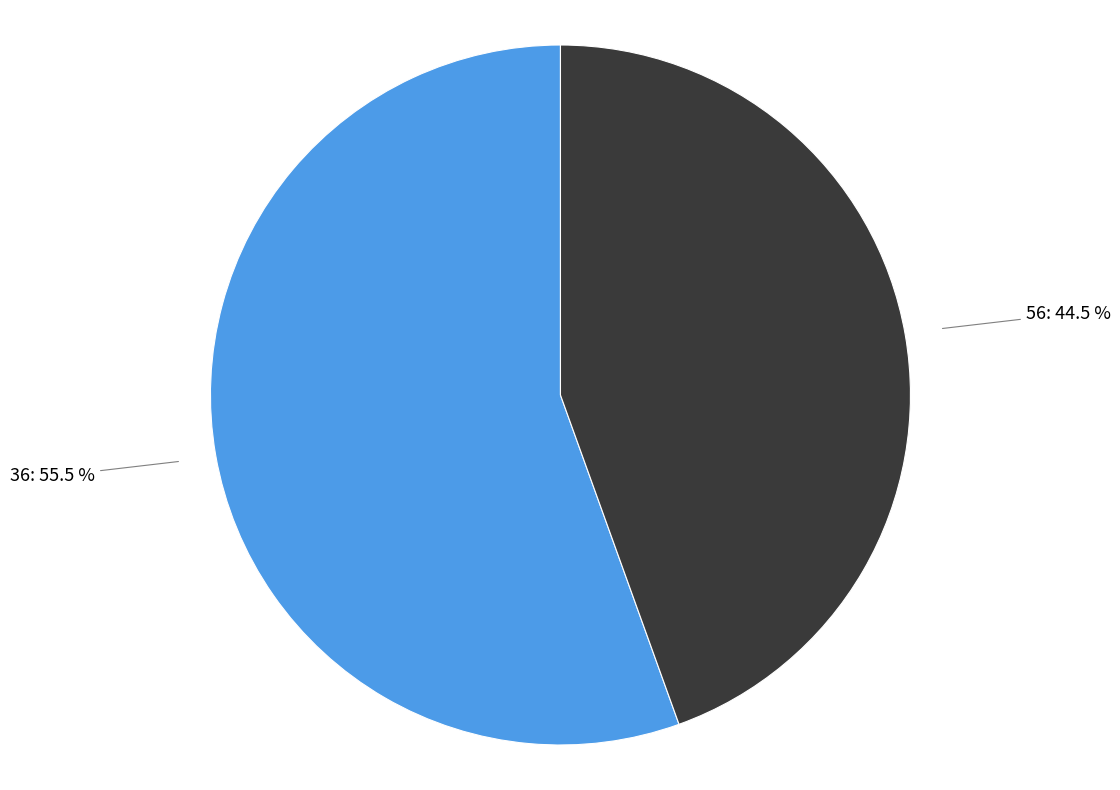

Which has a higher value, 56 or 36?

36